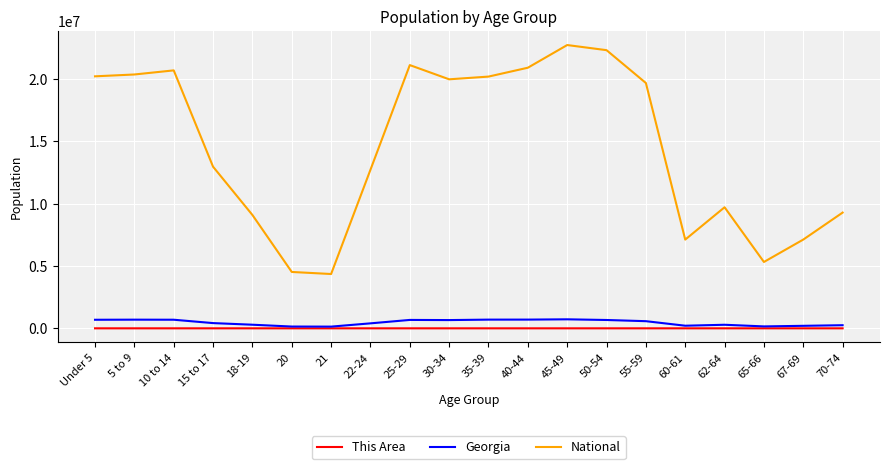

Is the value of Georgia at 15 to 17 greater than the value of This Area at 18-19?

Yes